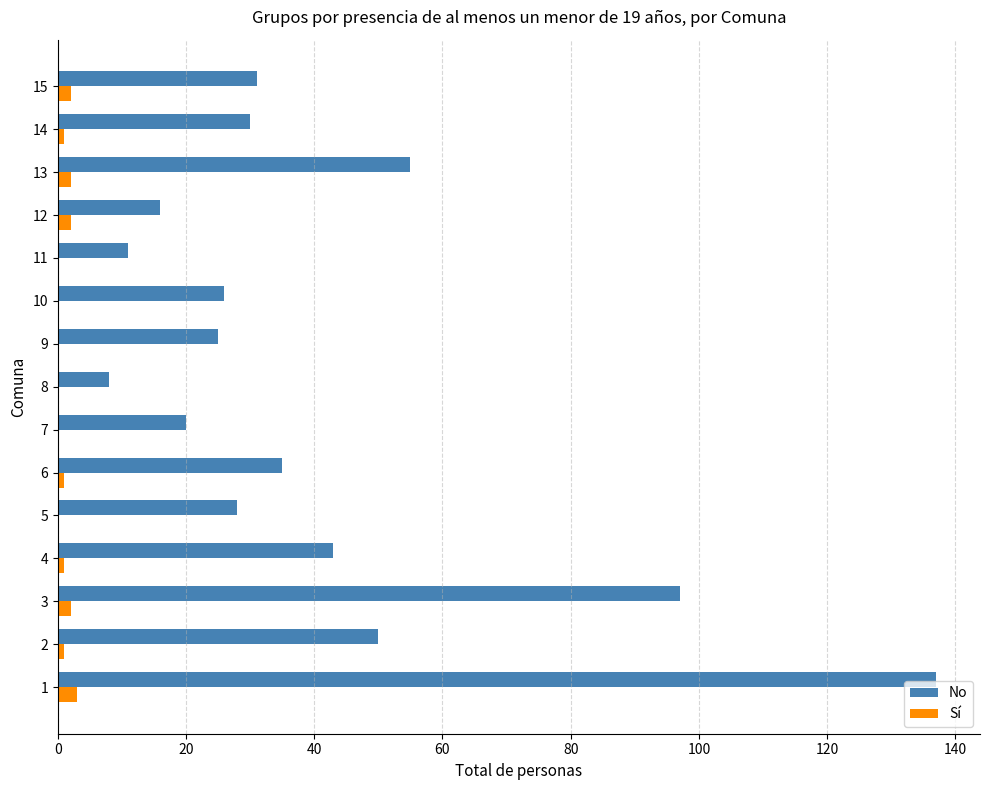

What is the sum of all No values?

612